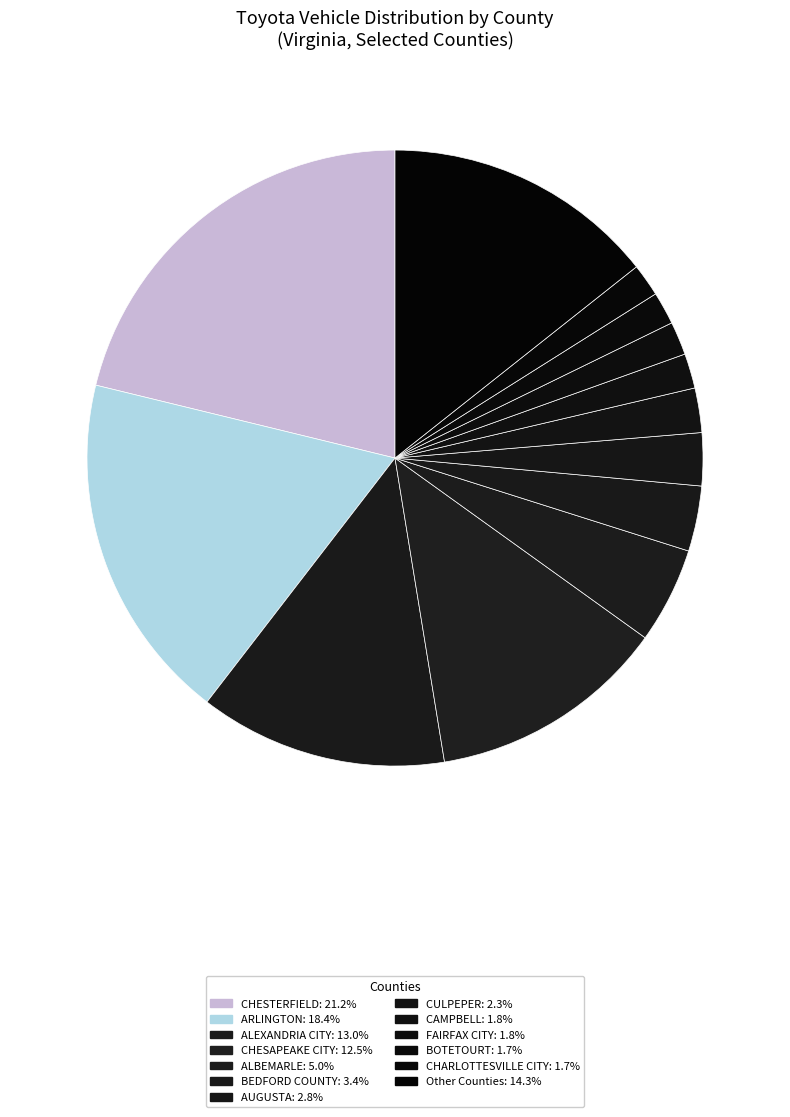

How many segments does this pie chart have?

13